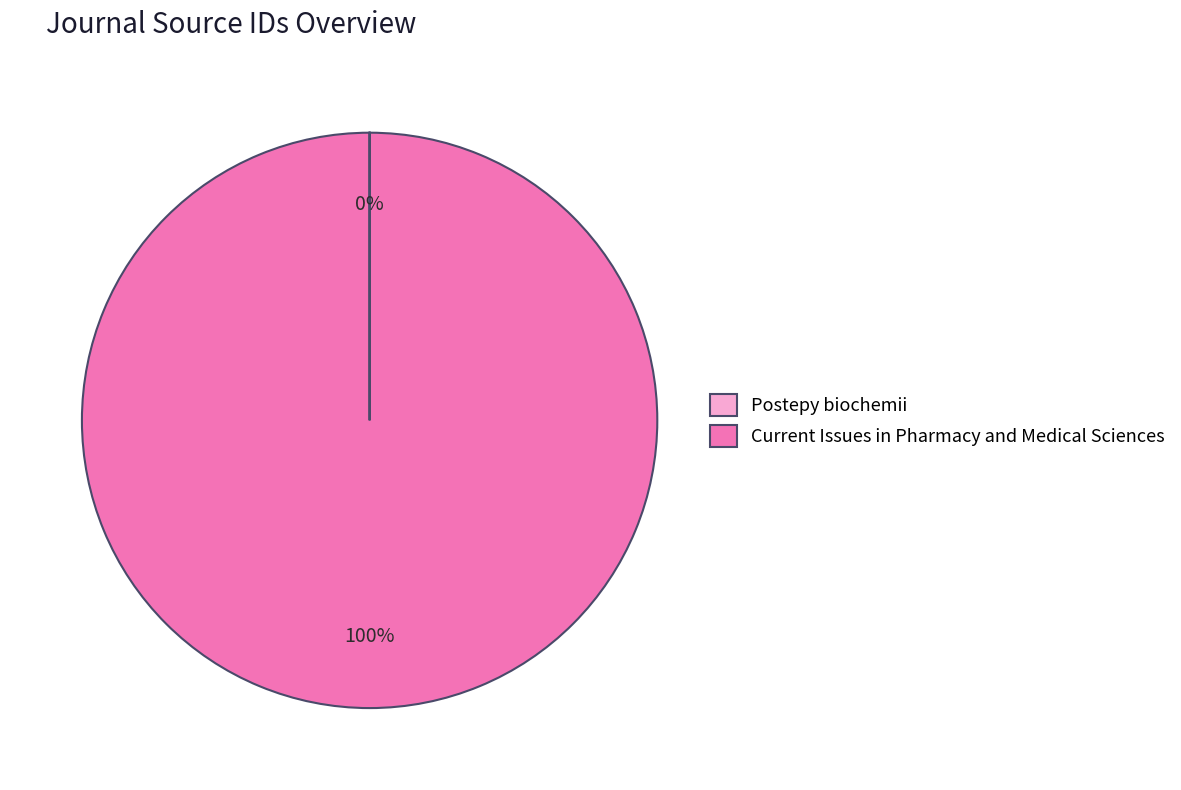

Which category accounts for the majority?

Current Issues in Pharmacy and Medical Sciences